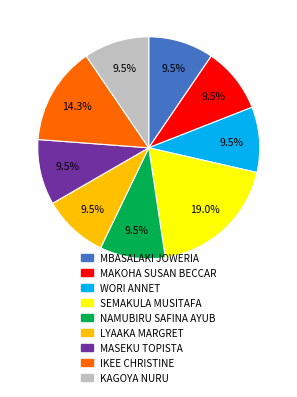

Which category has the biggest portion of the pie?

SEMAKULA MUSITAFA